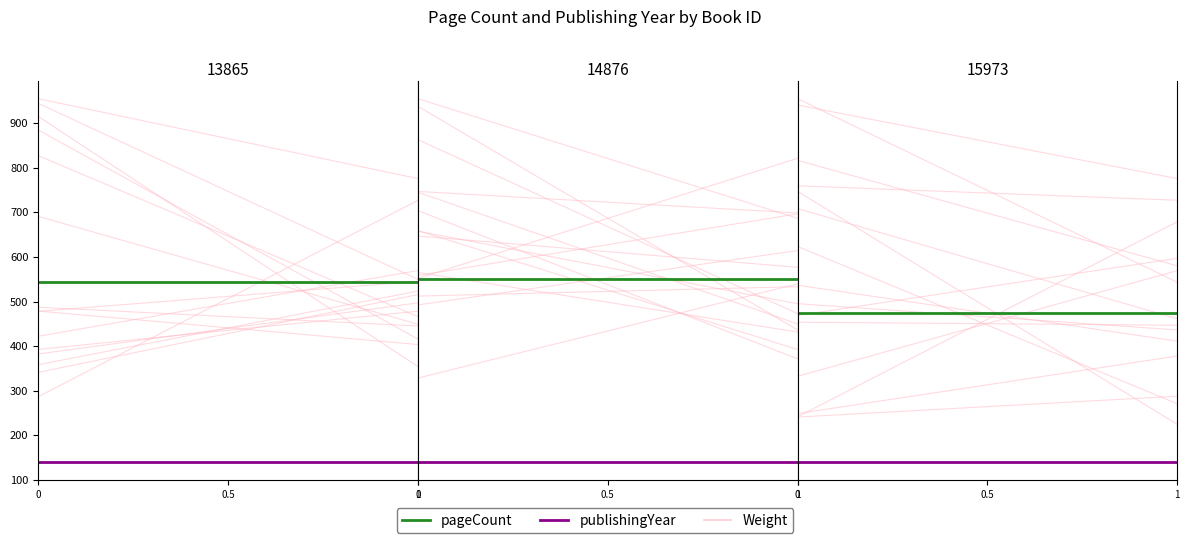

Rank the series at 0 from lowest to highest value.

publishingYear, pageCount, Weight